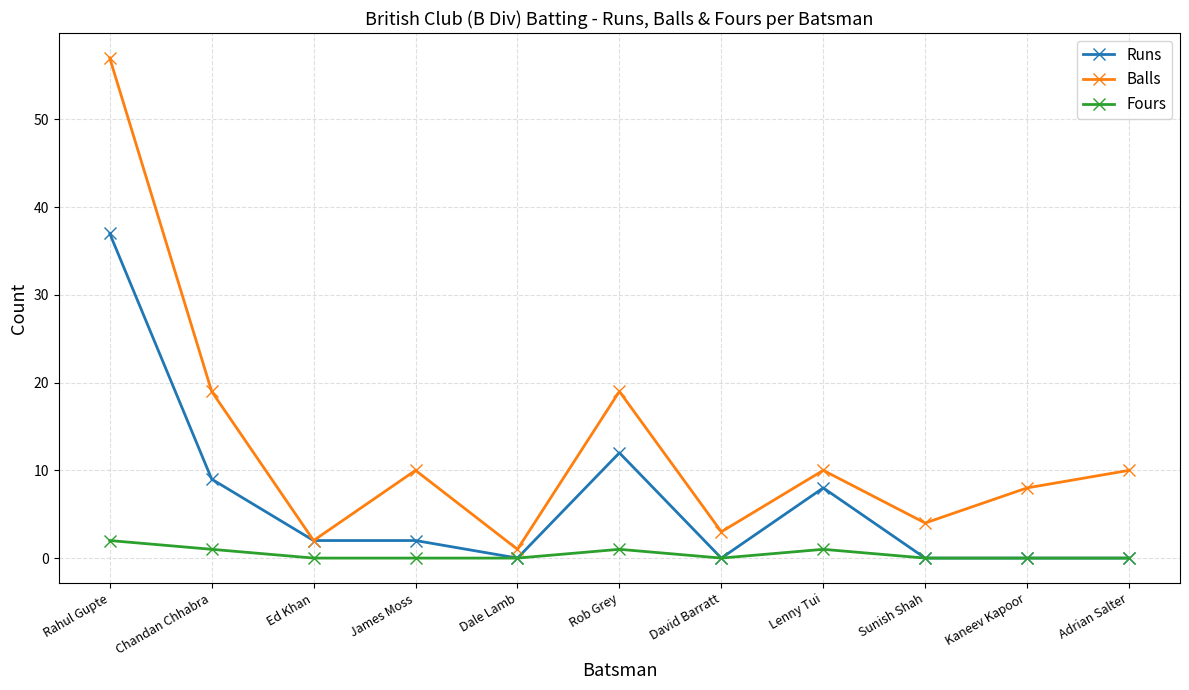

What is the label of the 9th point from the right?

Ed Khan